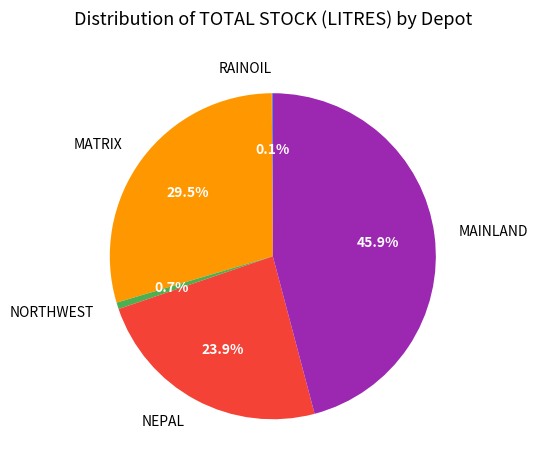

To the nearest percent, what is the difference between the largest and smallest slice percentages?

46%